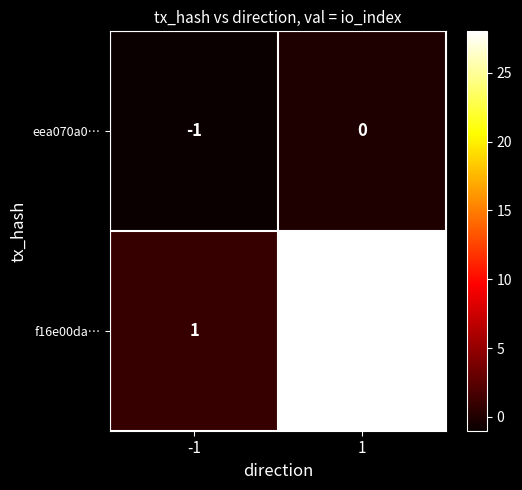

List the series in order of their overall mean, highest first.

f16e00da…, eea070a0…